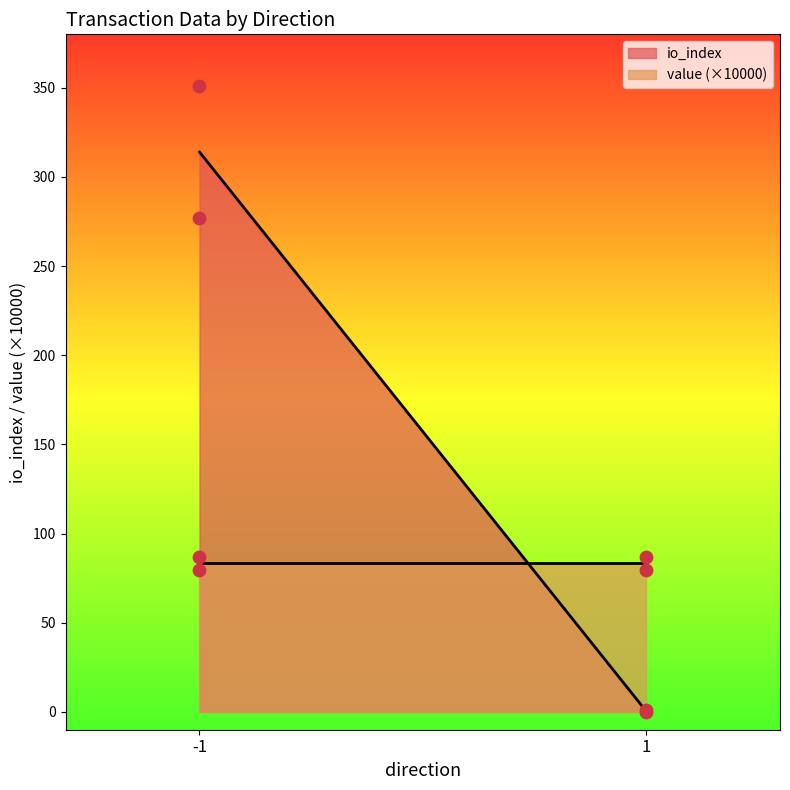

Which series reaches the minimum Y coordinate?

io_index